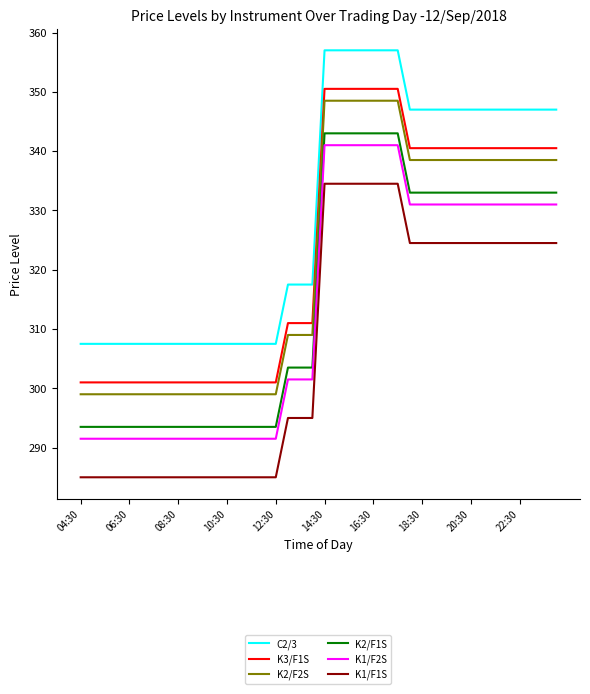

True or false: K2/F2S and C2/3 intersect in this chart.

False